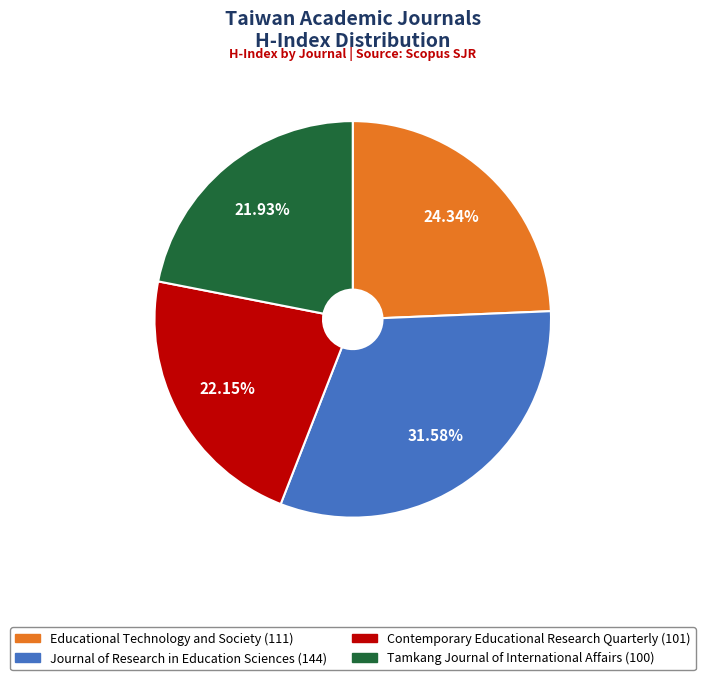

Do Contemporary Educational Research Quarterly and Journal of Research in Education Sciences together represent more than half of the pie?

Yes